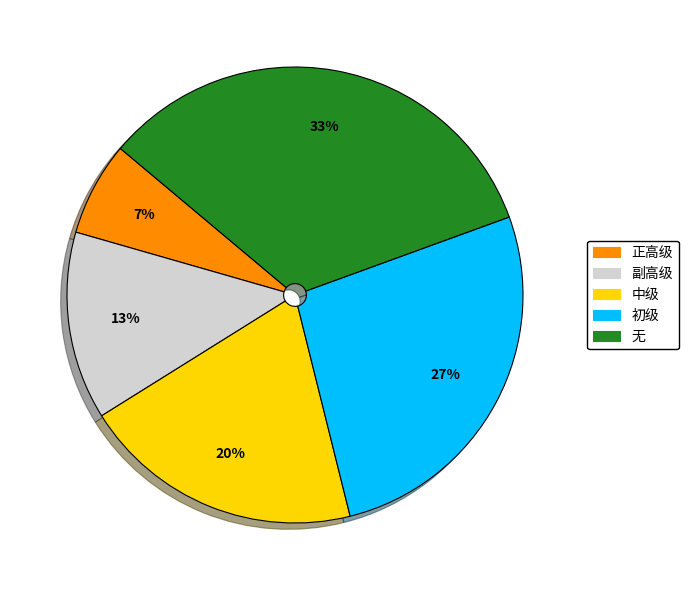

Is the sum of 副高级 and 中级 greater than half?

No